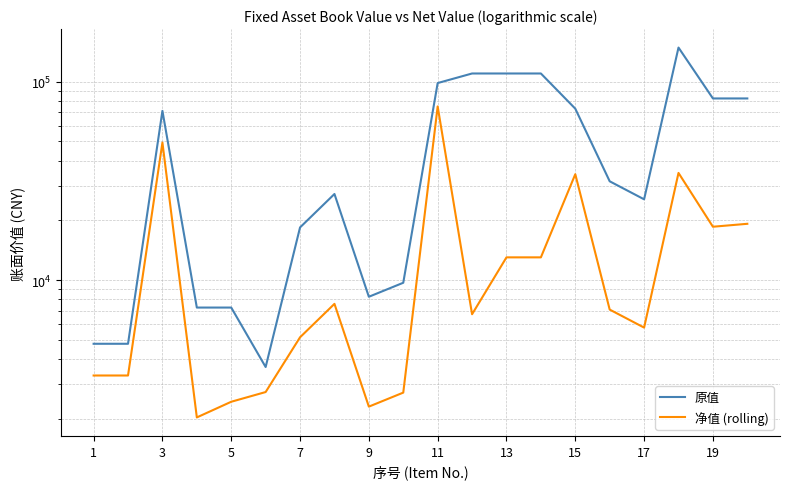

How many lines are shown in the chart?

2